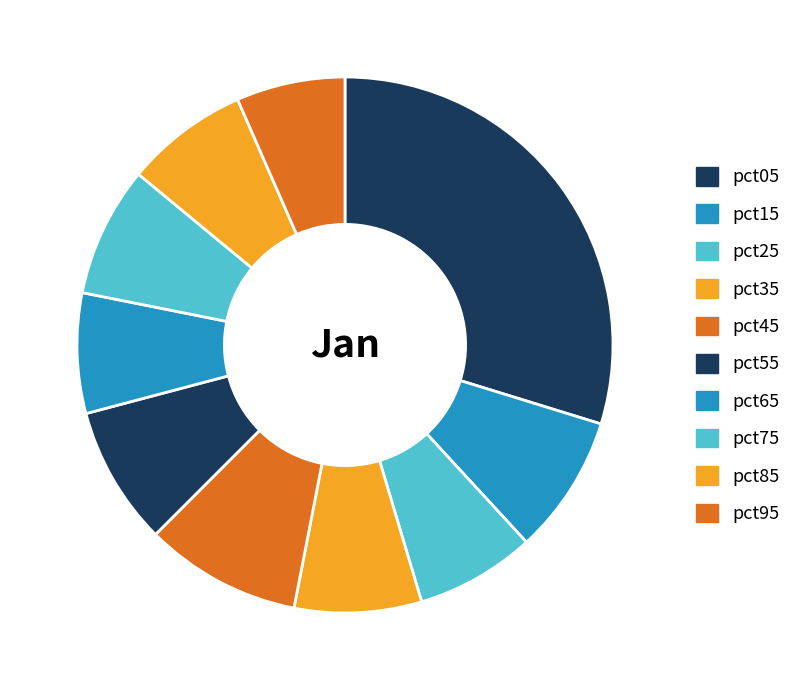

What is the largest slice in the pie chart?

pct05